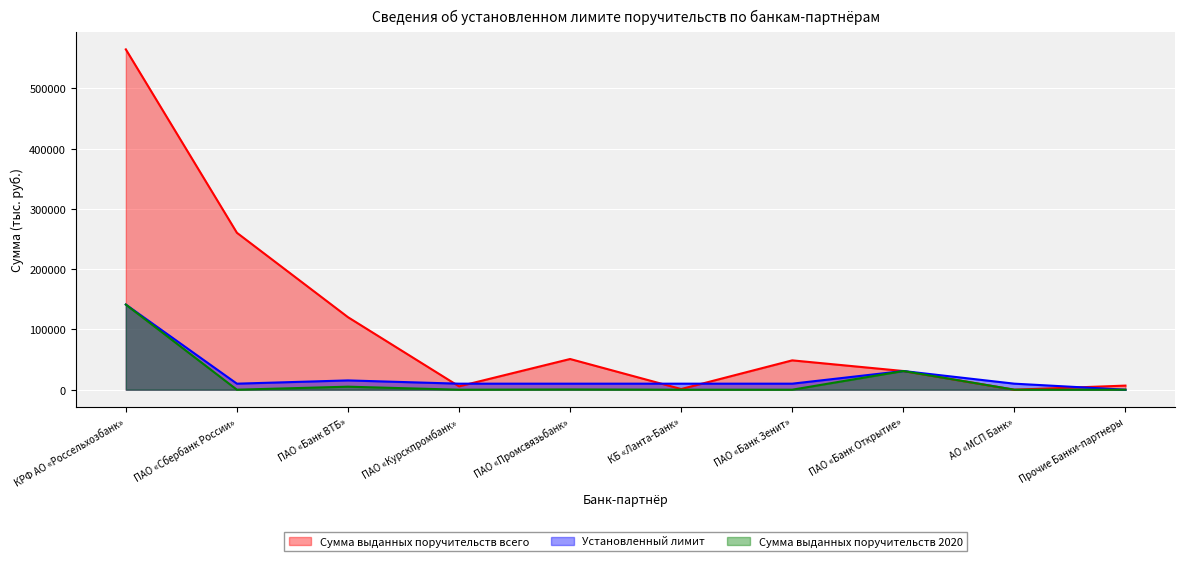

The Установленный лимит series shows 13475.0 at АО «МСП Банк». True or false?

False